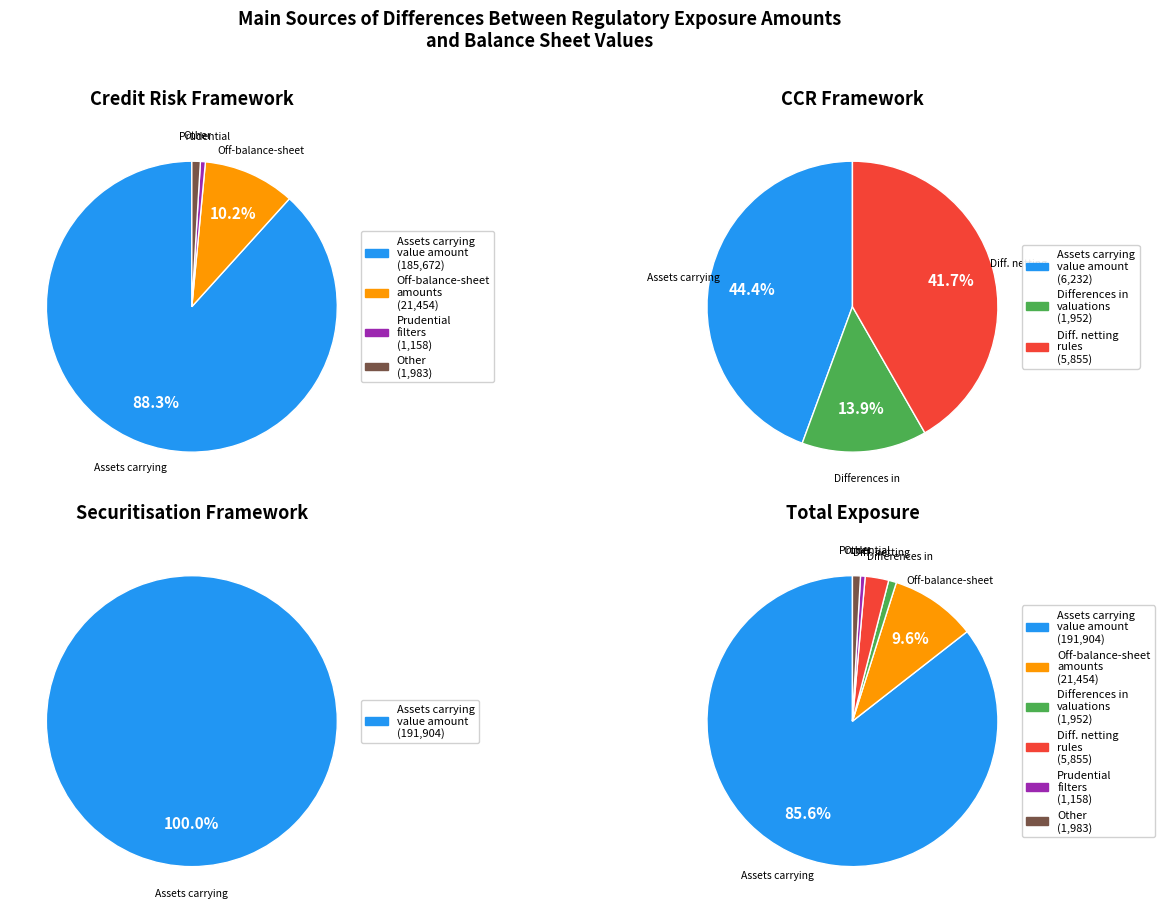

Between Differences due to different netting rules and Assets carrying value amount, which is larger?

Assets carrying value amount